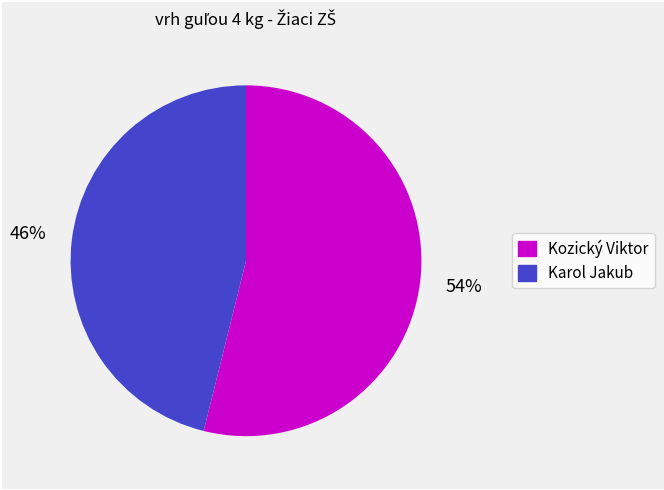

True or false: Kozický Viktor accounts for 39% of the total.

False